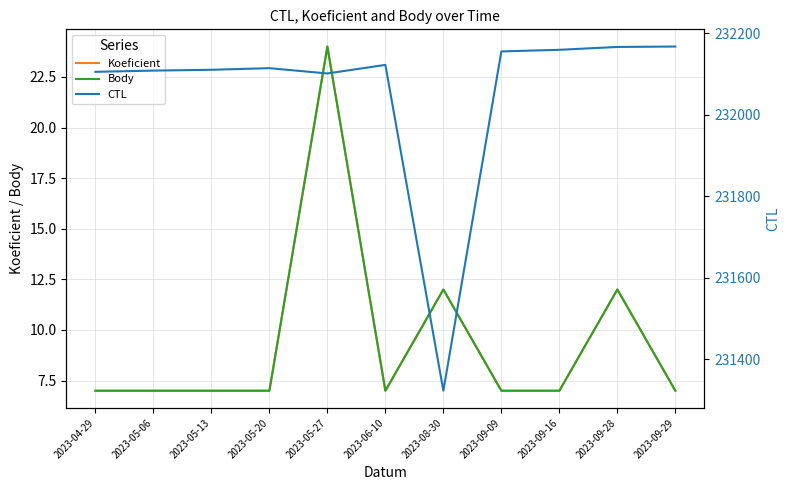

Read the CTL value at 2023-05-20.

232114